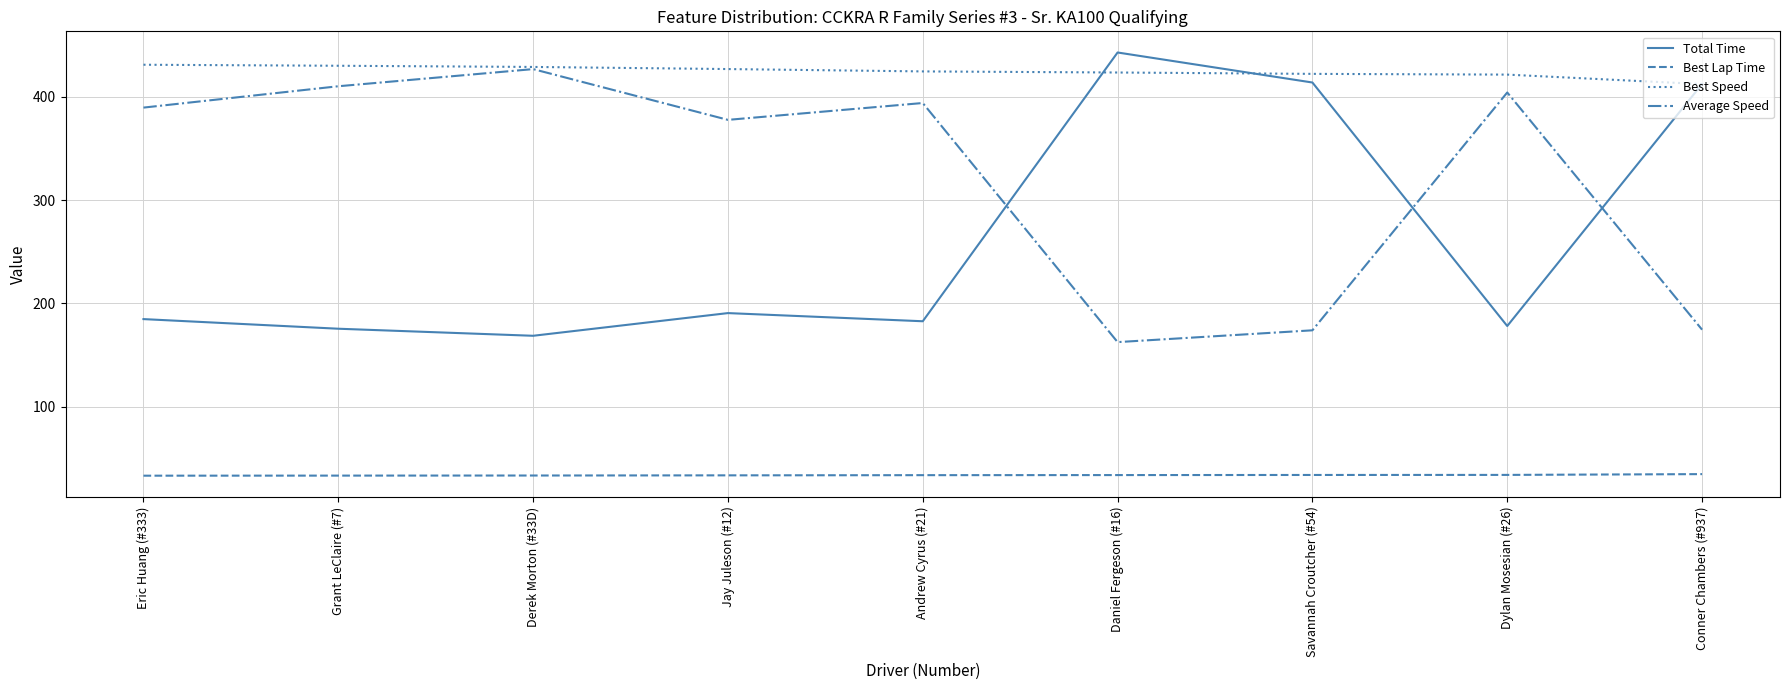

At Savannah Croutcher (#54), list the series in order from largest to smallest.

Best Speed, Total Time, Average Speed, Best Lap Time